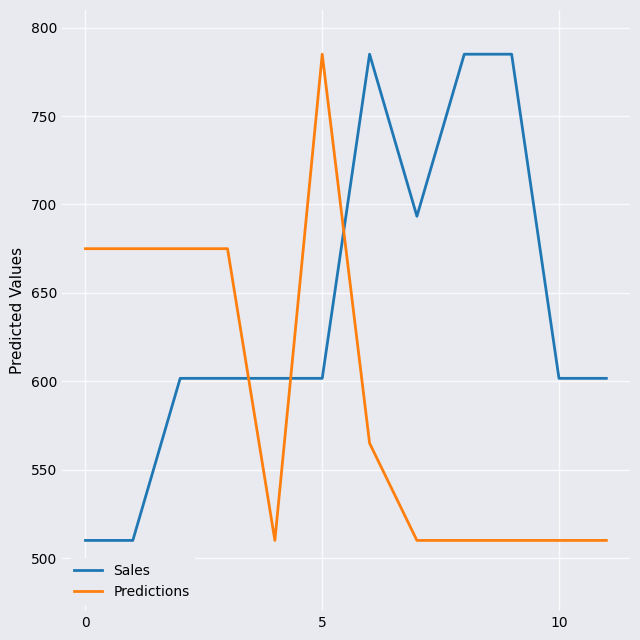

What is the difference between the maximum and minimum values in the Predictions series?

275.0